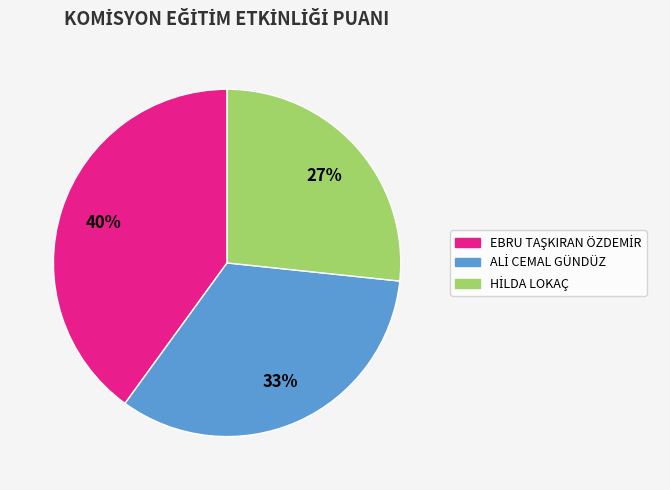

Does any single category account for the majority?

No